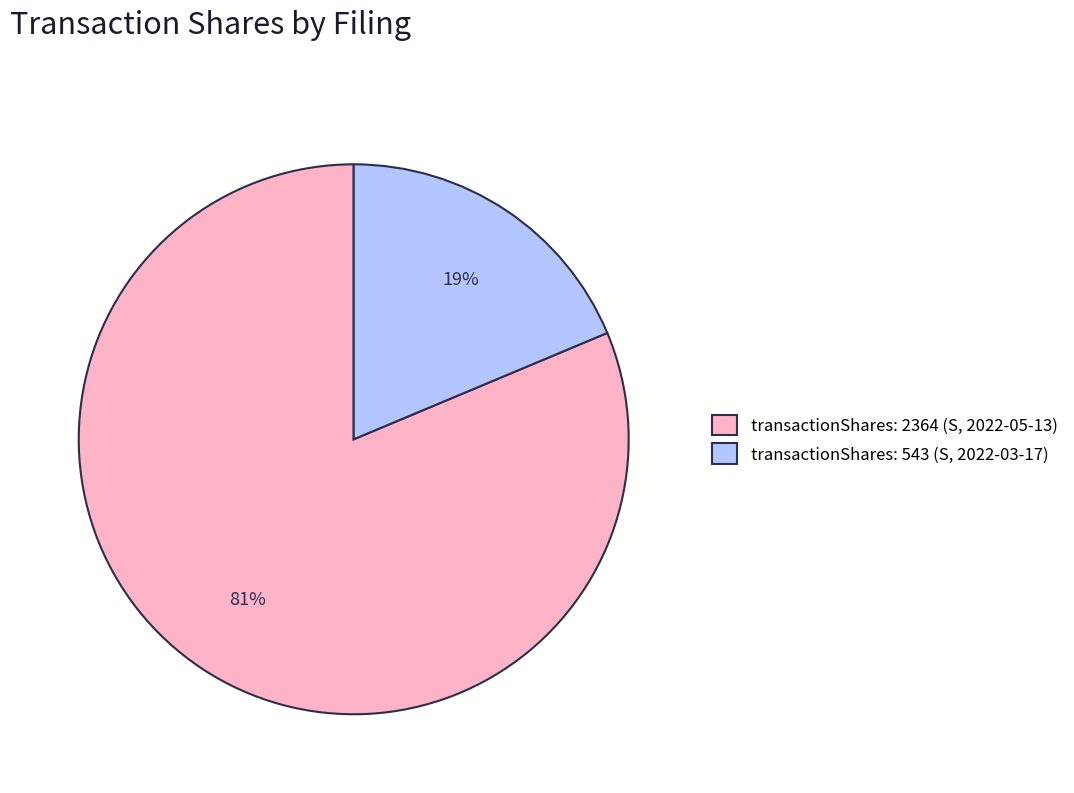

Is transactionShares: 2364 (S, 2022-05-13) the majority of the pie?

Yes